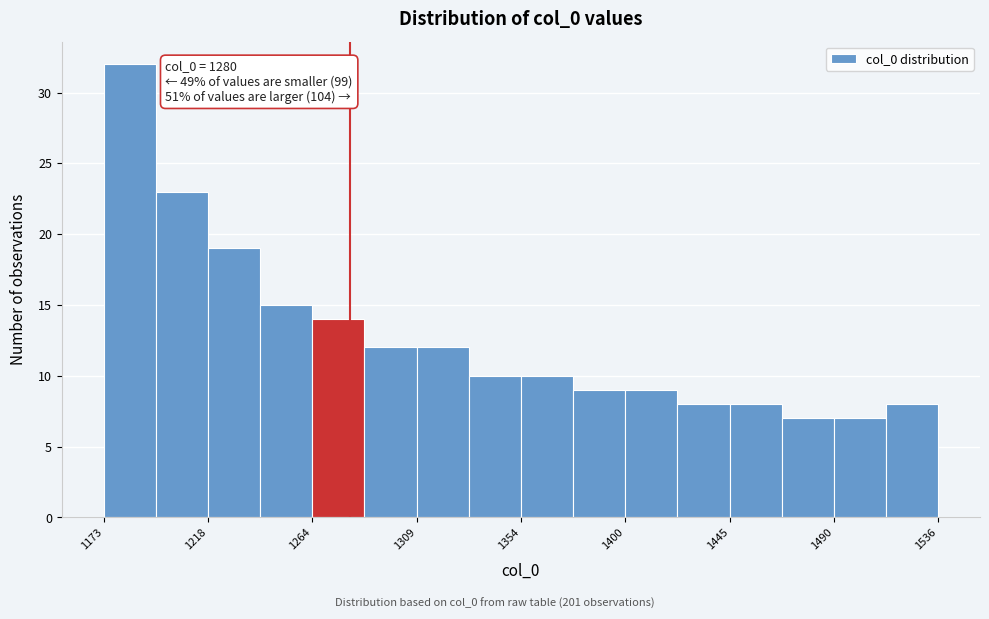

Over which range of the x-axis is the bar tallest?

1175 to 1195